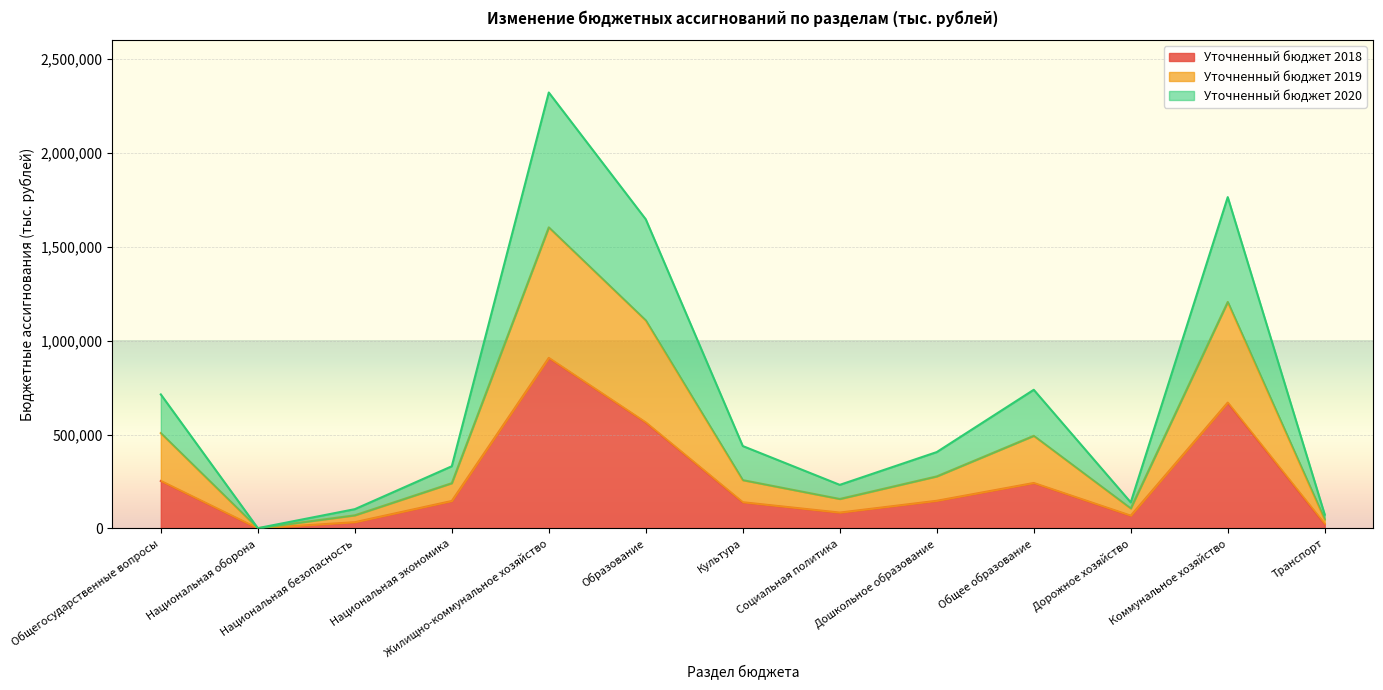

Is the value of Уточненный бюджет 2019 at Национальная безопасность greater than the value of Уточненный бюджет 2020 at Жилищно-коммунальное хозяйство?

No